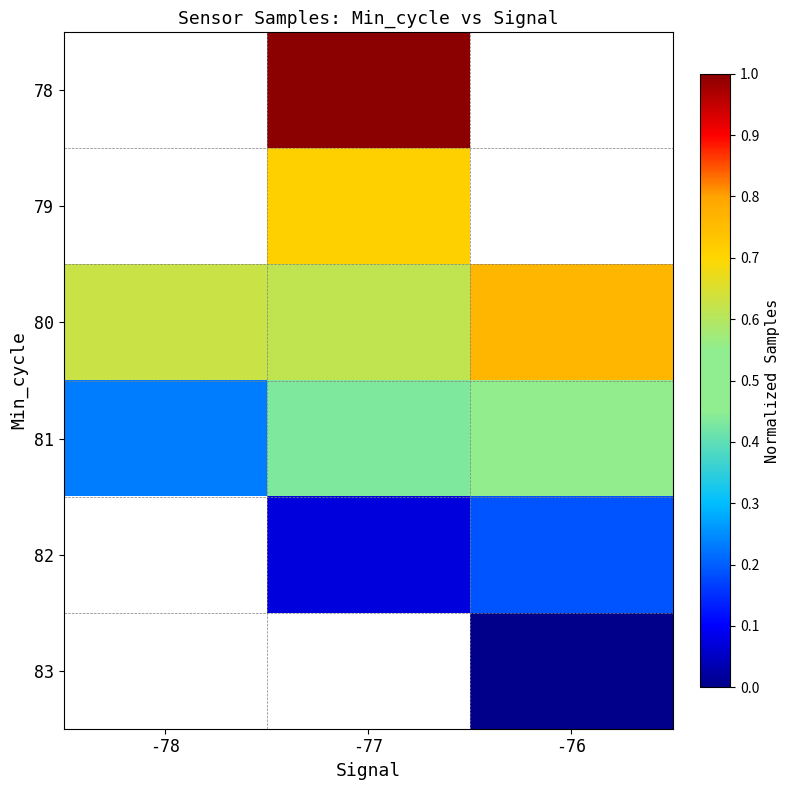

How many distinct data groups are displayed?

6